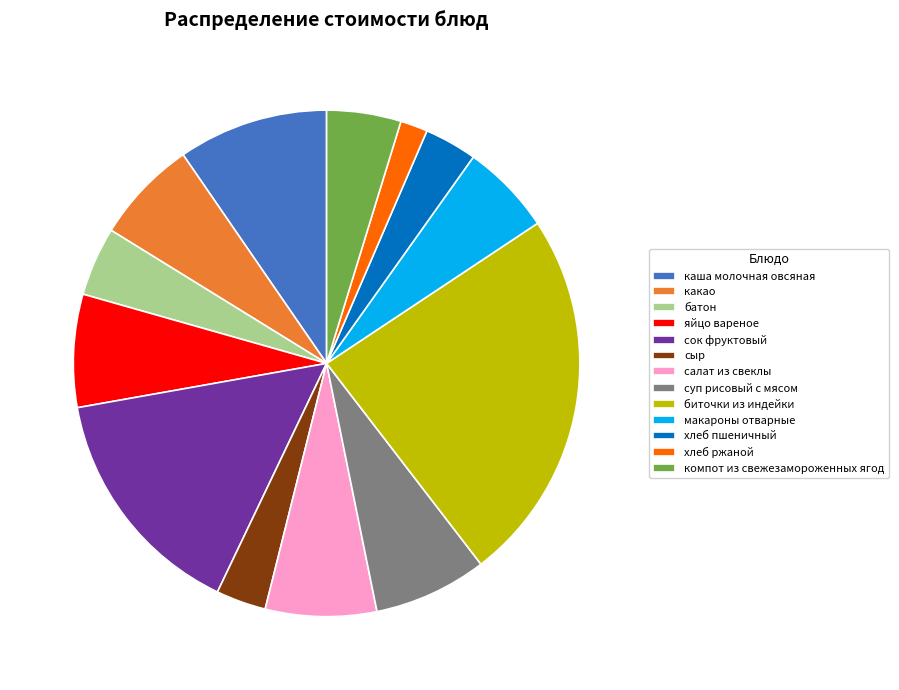

The яйцо вареное slice represents 2% of the pie. True or false?

False